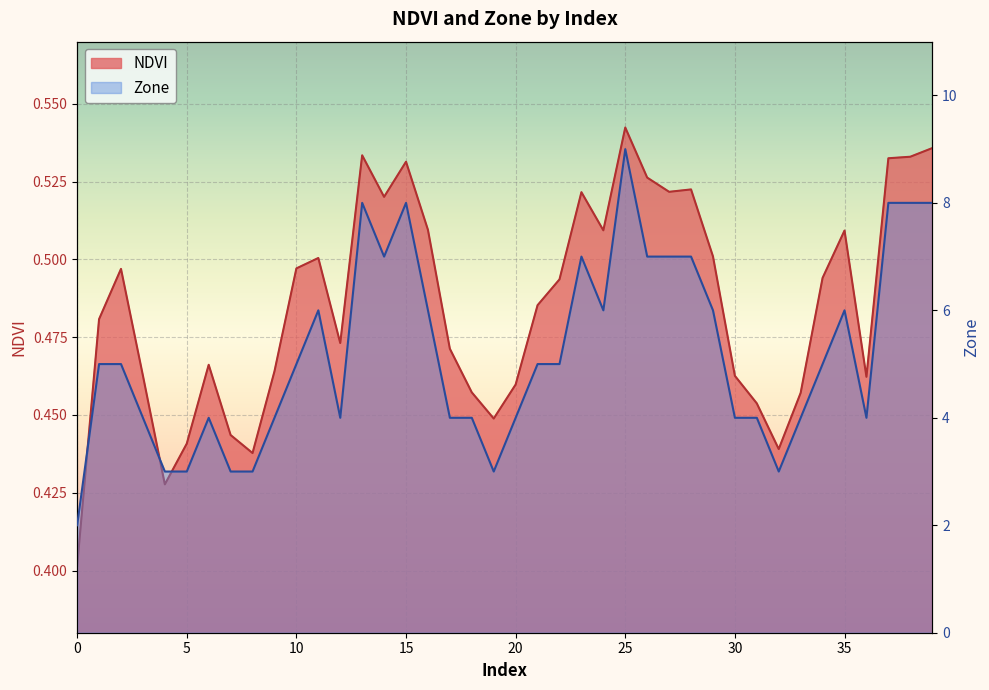

What is the difference between the highest and lowest values at 15?

7.5